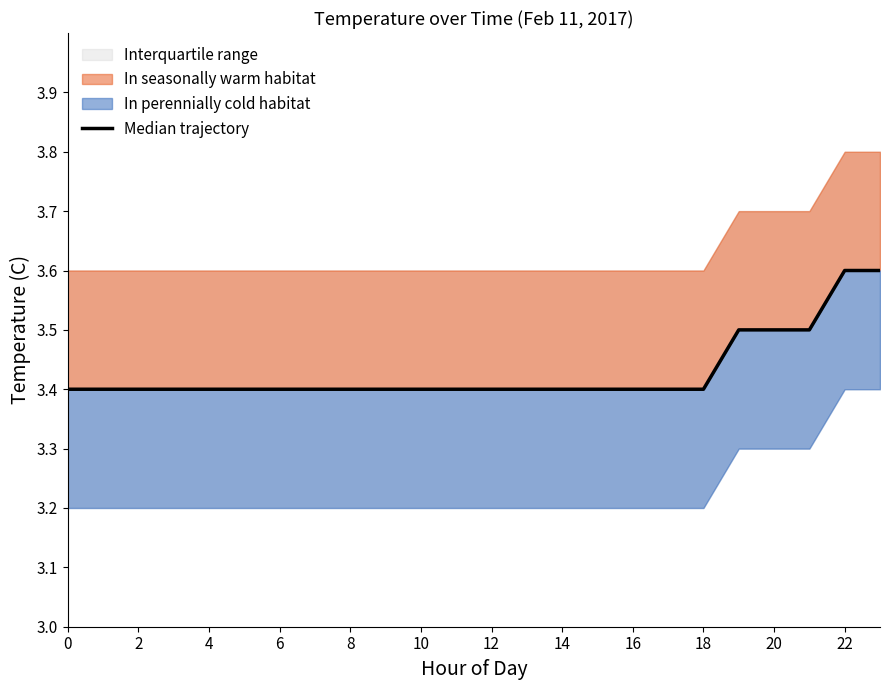

The chart shows a value of 3.4 at 17. True or false?

True